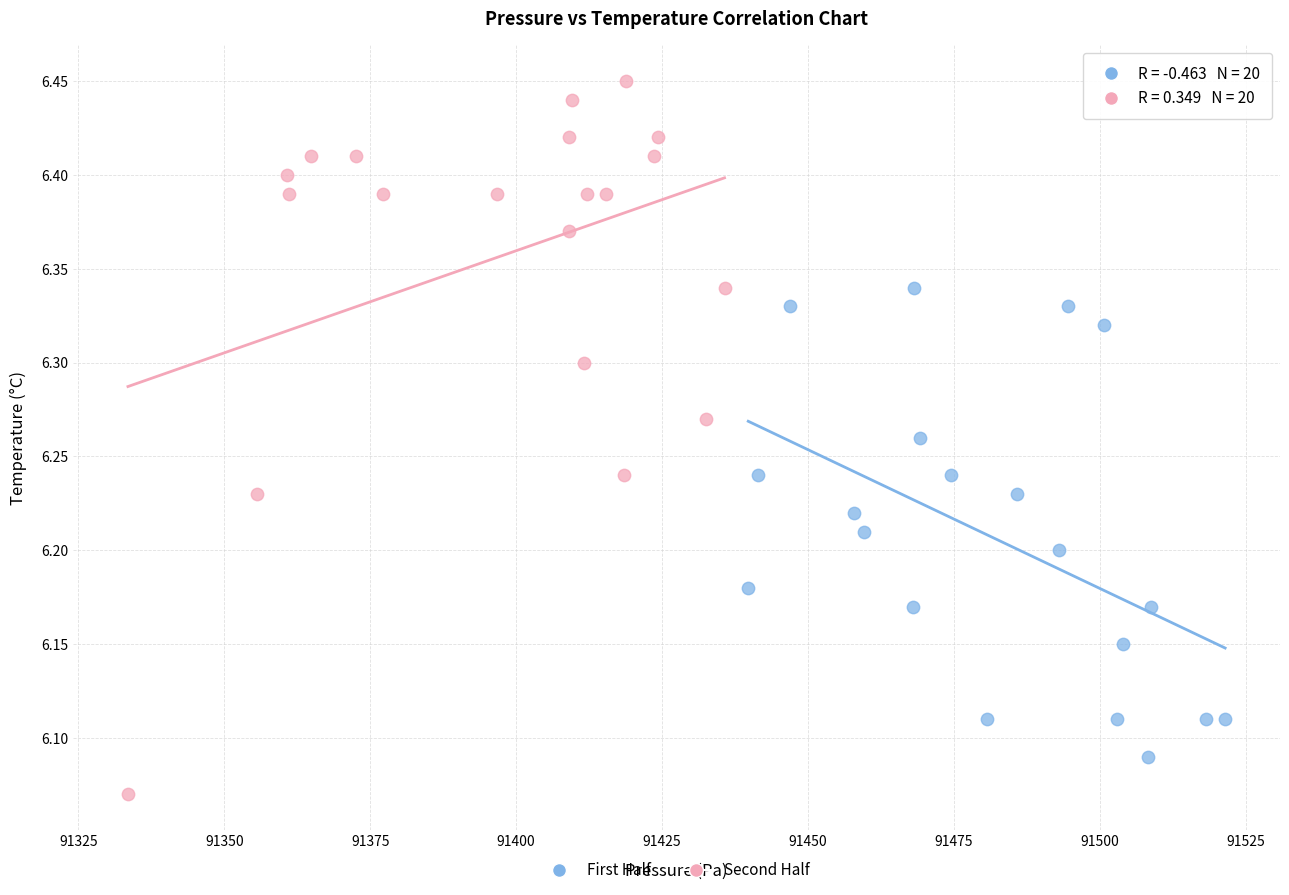

Which series contains the lowest Y value?

Second Half